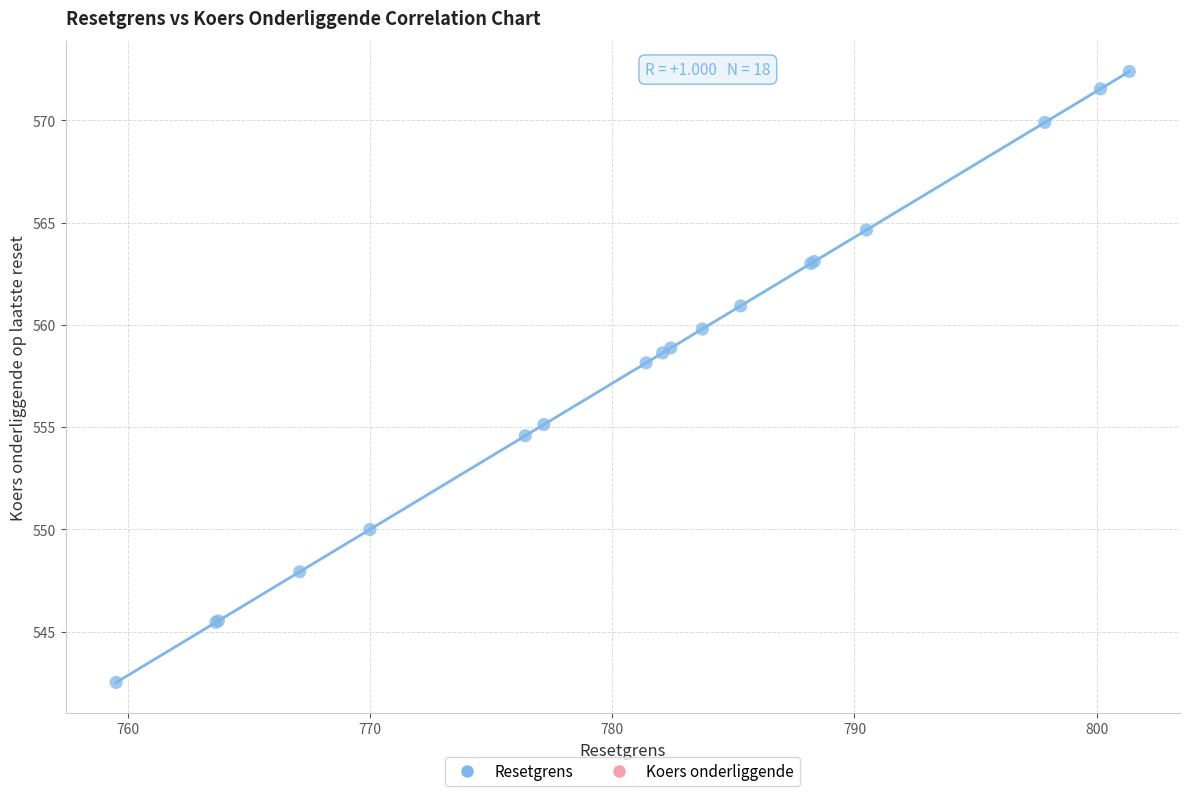

What Y value in the scatter plot is closest to 557?

558.1